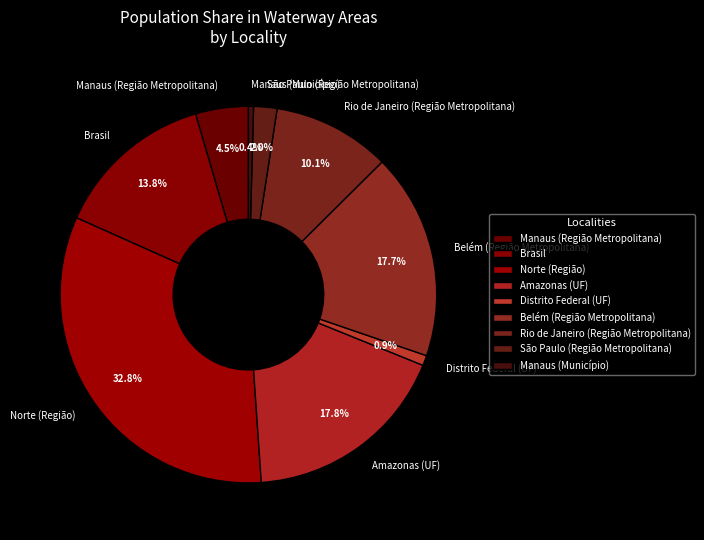

Which has a higher value, Belém (Região Metropolitana) or Rio de Janeiro (Região Metropolitana)?

Belém (Região Metropolitana)